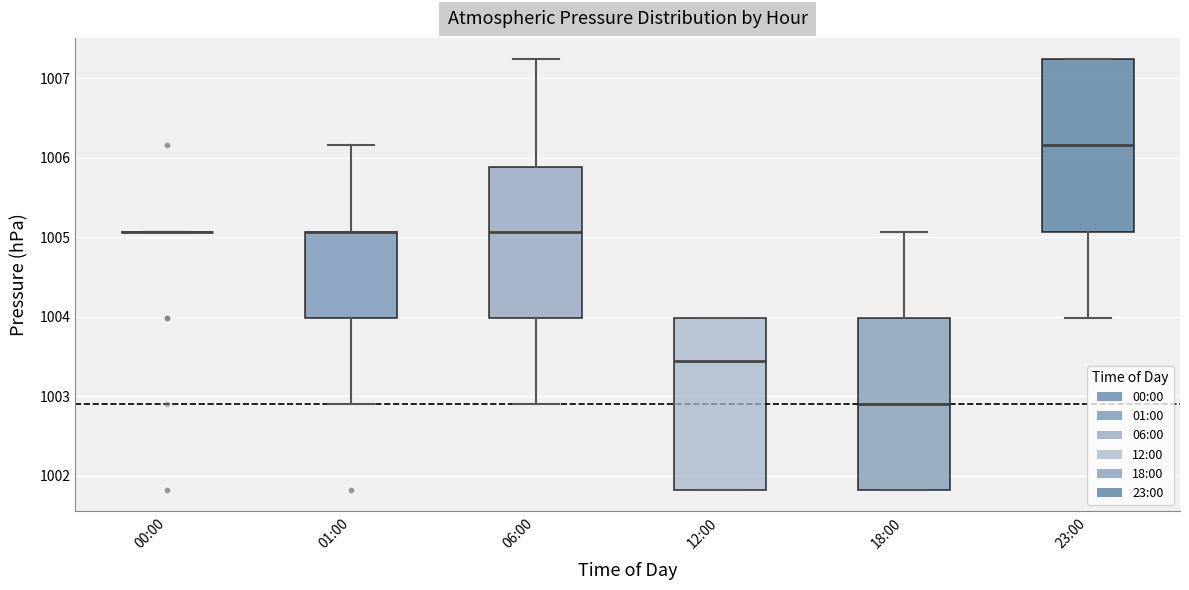

Reading left to right, transcribe this box plot: for each box, give where its median line is, the range the box spans, and where its two whiskers end, as read against the y-axis. The values are not printed on the chart, so give them approximately, as read against the axis.

00:00: box collapsed to a line at 1005.1, whiskers 1005.1 to 1005.1
01:00: median 1005.1 (drawn on the box's upper edge), box 1004.0 to 1005.1, whiskers 1002.9 to 1006.2
06:00: median 1005.1, box 1004.0 to 1005.9, whiskers 1002.9 to 1007.2
12:00: median 1003.4, box 1001.8 to 1004.0, whiskers 1001.8 to 1004.0
18:00: median 1002.9, box 1001.8 to 1004.0, whiskers 1001.8 to 1005.1
23:00: median 1006.2, box 1005.1 to 1007.2, whiskers 1004.0 to 1007.2